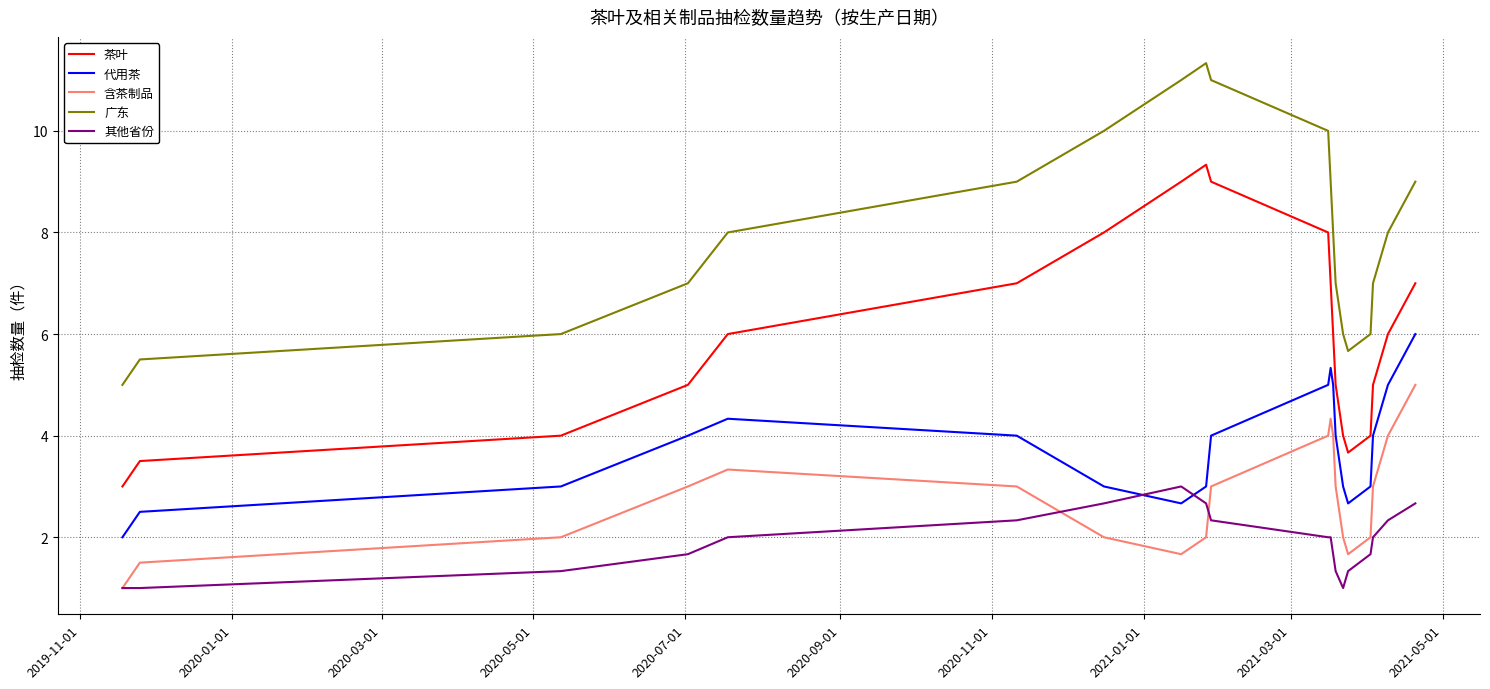

True or false: 代用茶 and 含茶制品 cross at least once.

False